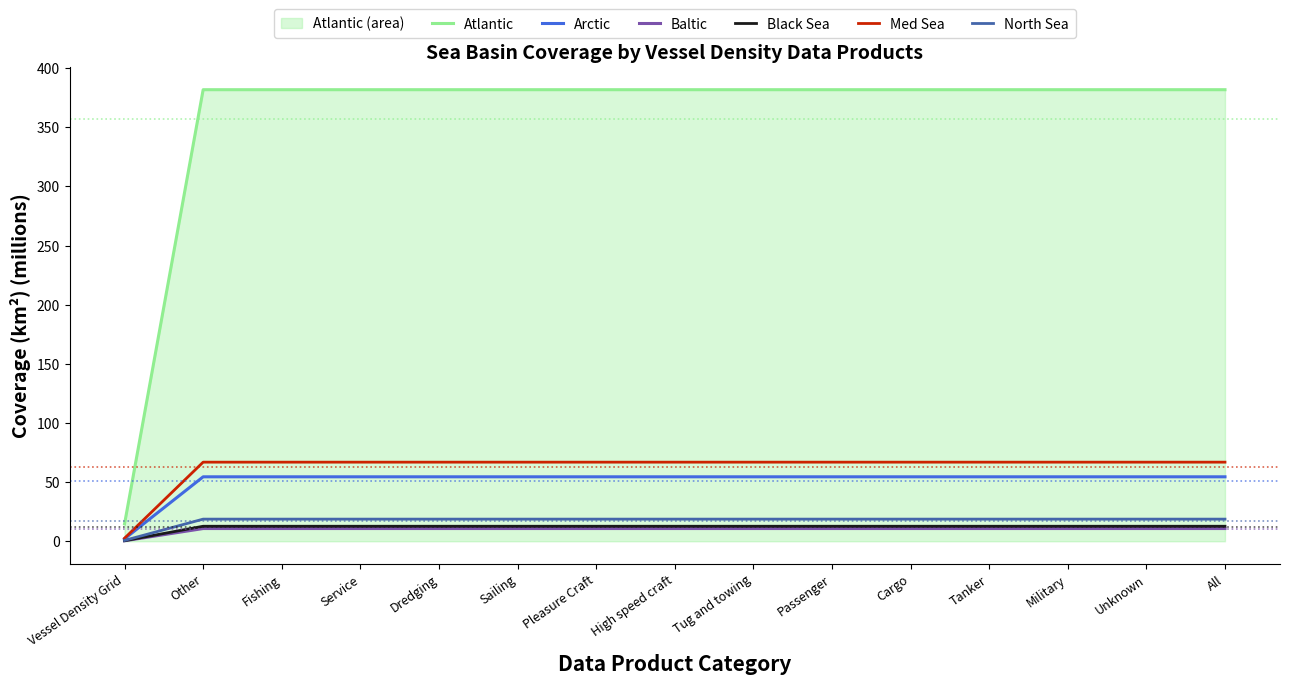

Reading left to right, transcribe all the data shown in this chart.

Atlantic: 14.7	381.7	381.7	381.7	381.7	381.7	381.7	381.7	381.7	381.7	381.7	381.7	381.7	381.7	381.7
Arctic: 2.1	54.5	54.5	54.5	54.5	54.5	54.5	54.5	54.5	54.5	54.5	54.5	54.5	54.5	54.5
Baltic: 0.4	10.8	10.8	10.8	10.8	10.8	10.8	10.8	10.8	10.8	10.8	10.8	10.8	10.8	10.8
Black Sea: 0.5	12.7	12.7	12.7	12.7	12.7	12.7	12.7	12.7	12.7	12.7	12.7	12.7	12.7	12.7
Med Sea: 2.6	66.9	66.9	66.9	66.9	66.9	66.9	66.9	66.9	66.9	66.9	66.9	66.9	66.9	66.9
North Sea: 0.7	18.7	18.7	18.7	18.7	18.7	18.7	18.7	18.7	18.7	18.7	18.7	18.7	18.7	18.7